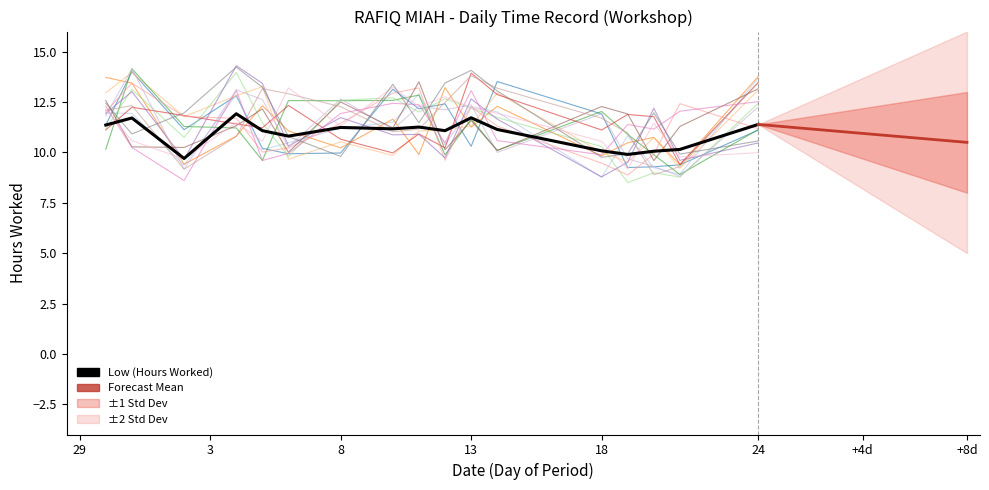

True or false: Low (Hours Worked) has more than 2 points higher than both neighbors.

True